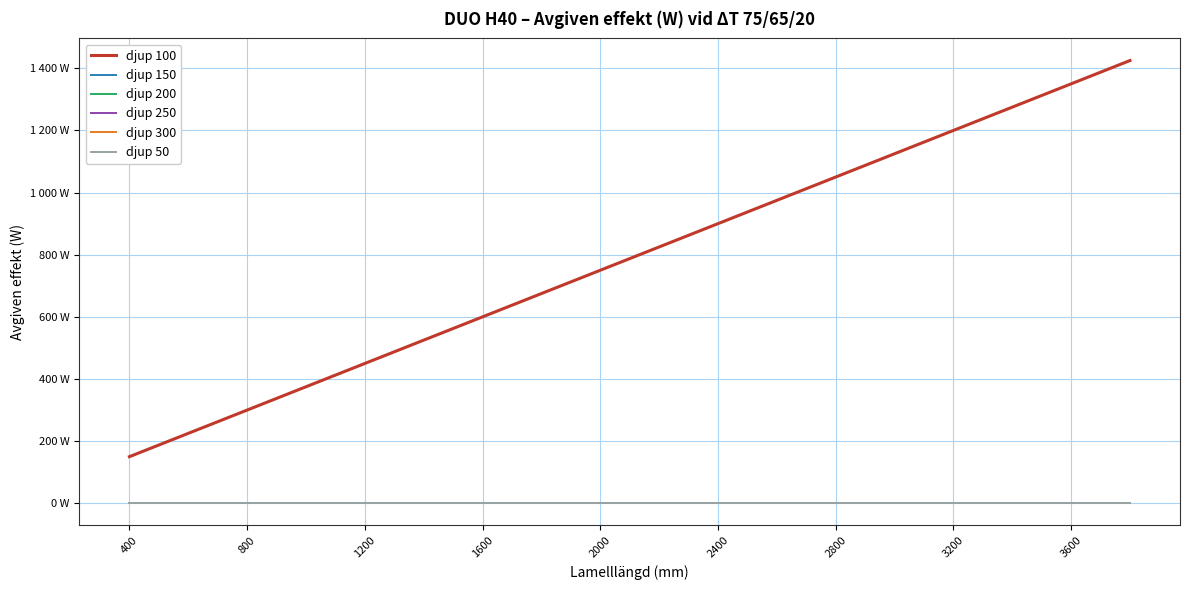

Is this an area chart (filled region under the line)?

No